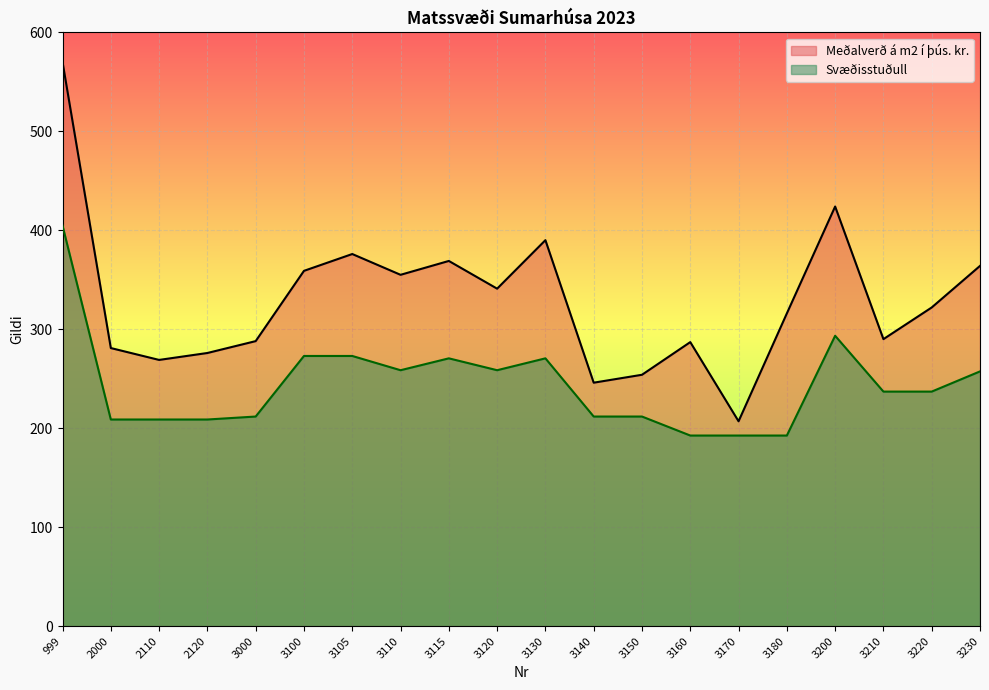

How many data points does each series have?

20